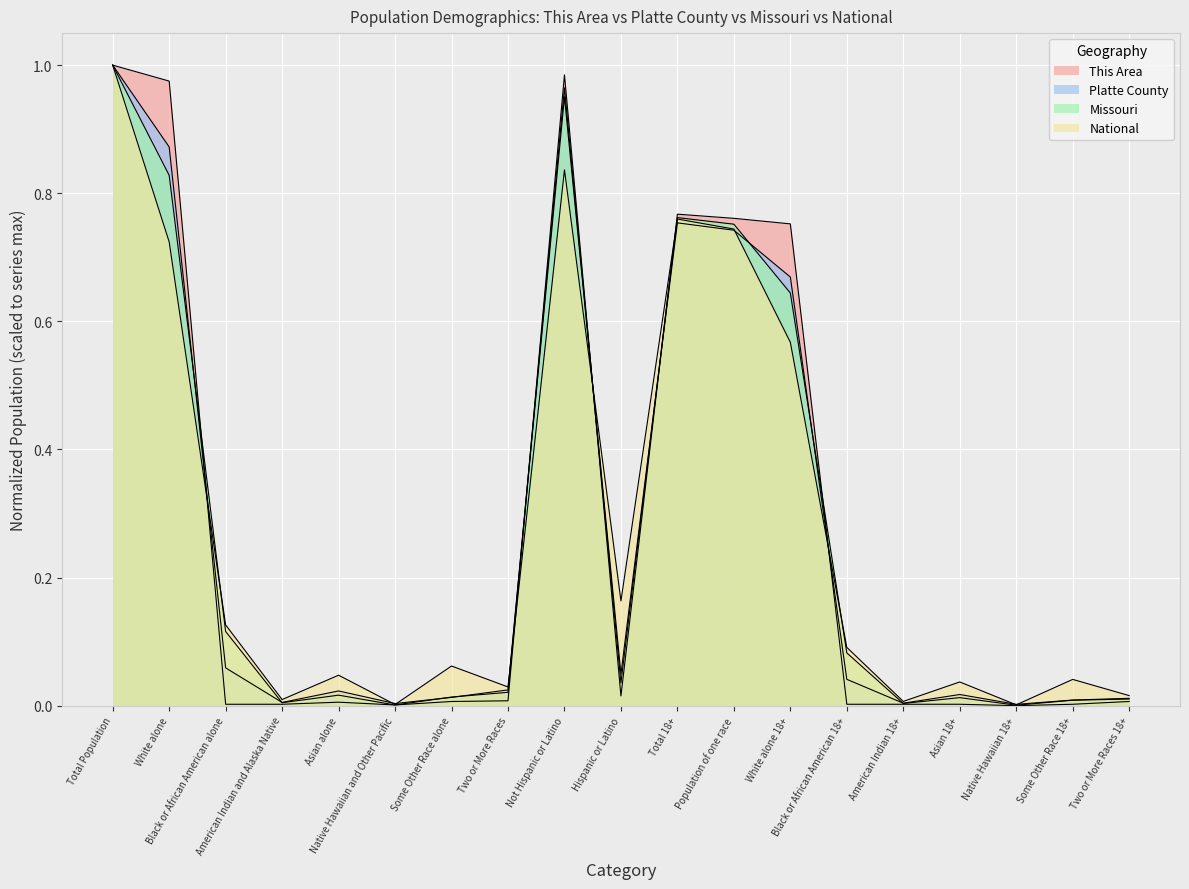

Does the chart display data point markers on the line(s)?

No